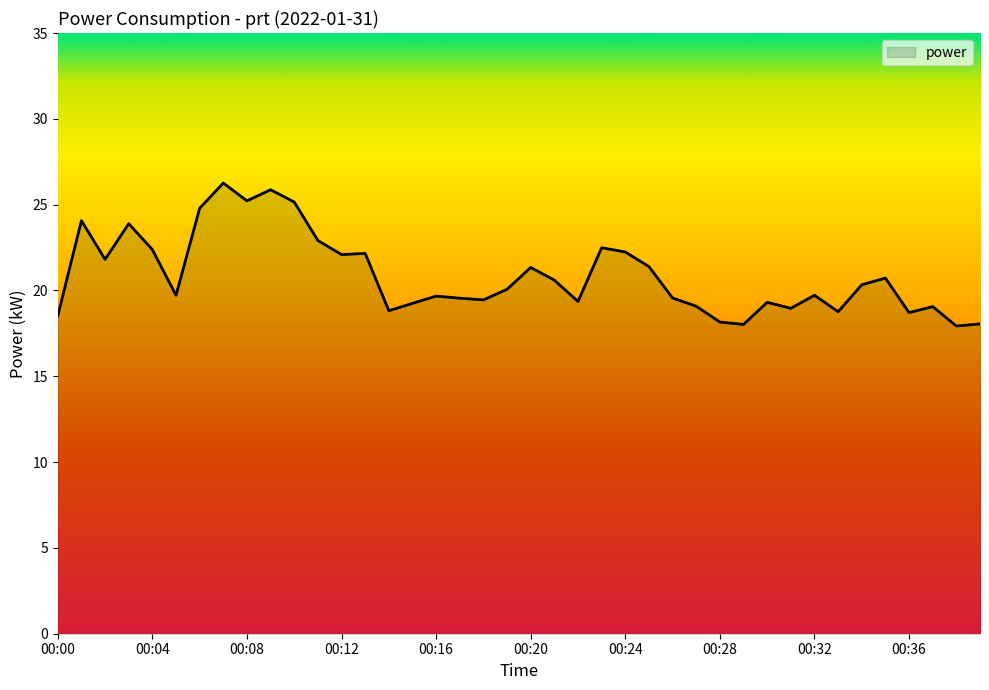

What is the smallest value displayed?

17.9